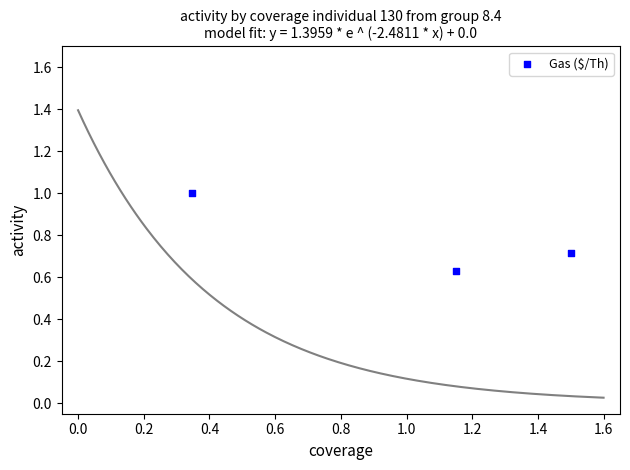

What is the range of X values (max minus min)?

1.2